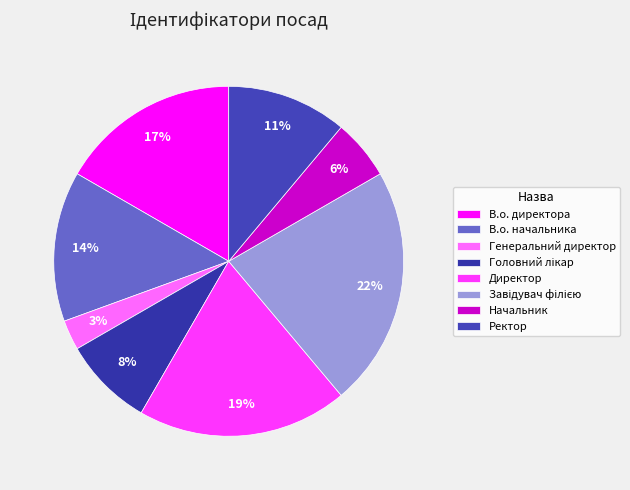

To the nearest percent, what is the average slice percentage?

12%